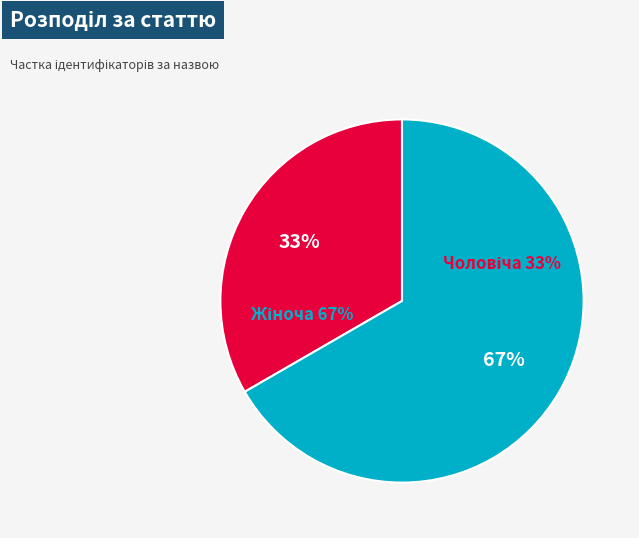

Rank the categories by value from highest to lowest.

Жіноча, Чоловіча